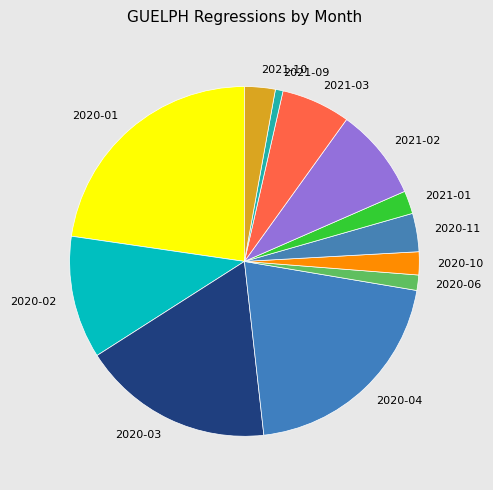

Do 2020-06 and 2020-10 together represent more than half of the pie?

No